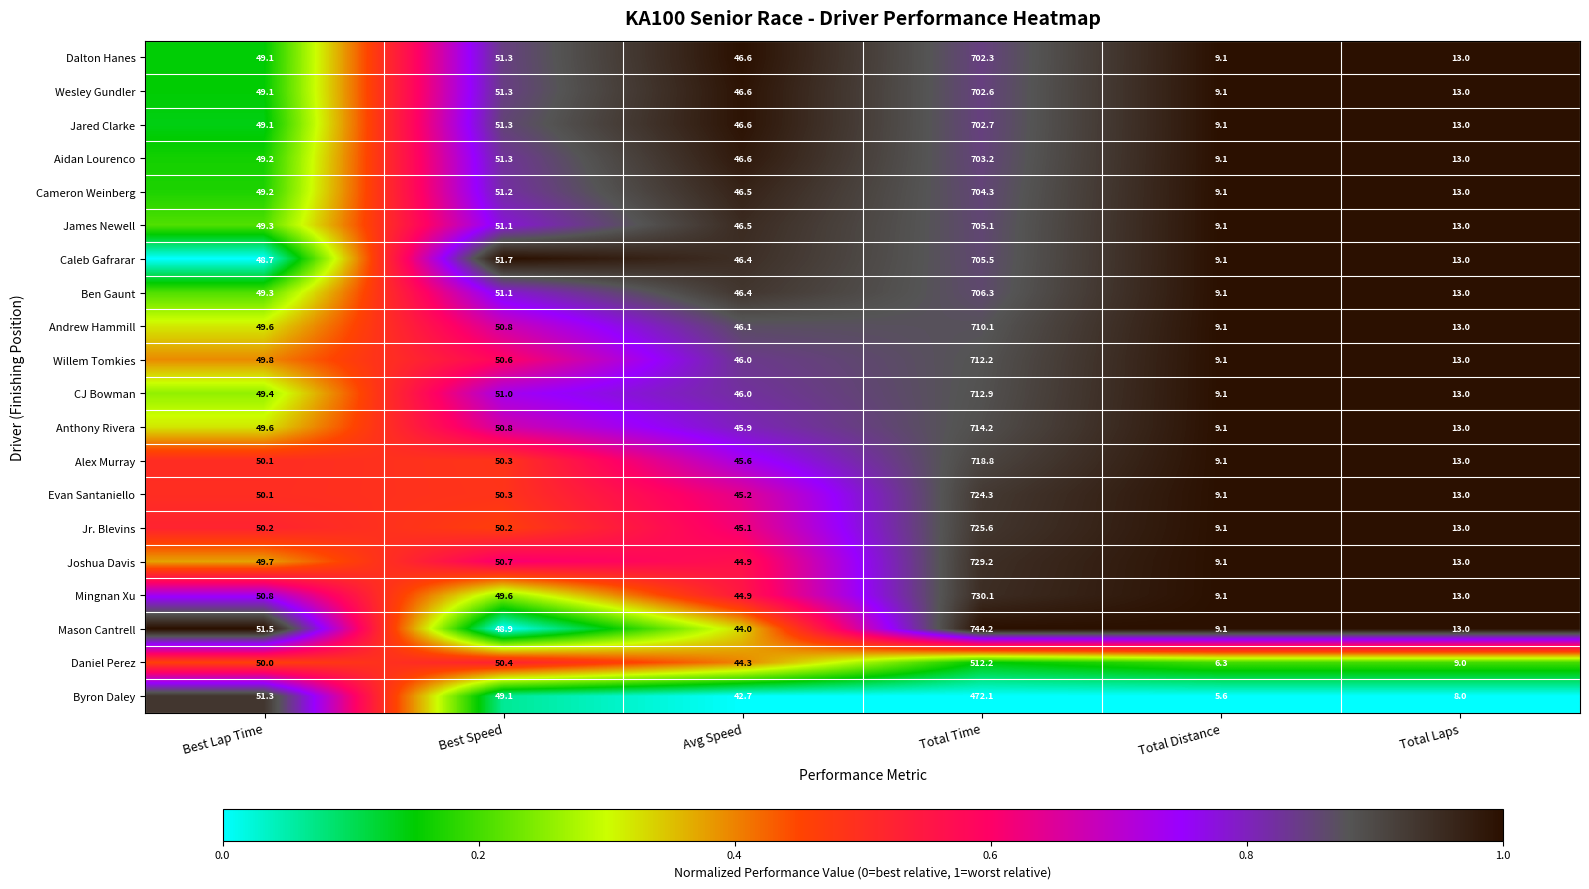

What is the difference between the highest and lowest values at Best Speed?

2.8